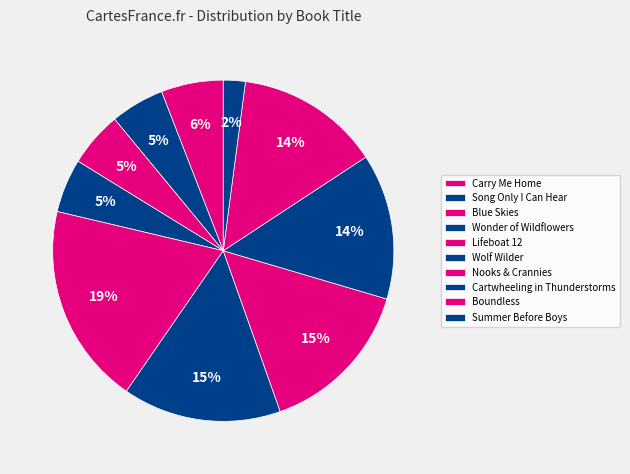

What percentage is the Nooks & Crannies slice, to the nearest percent?

15%